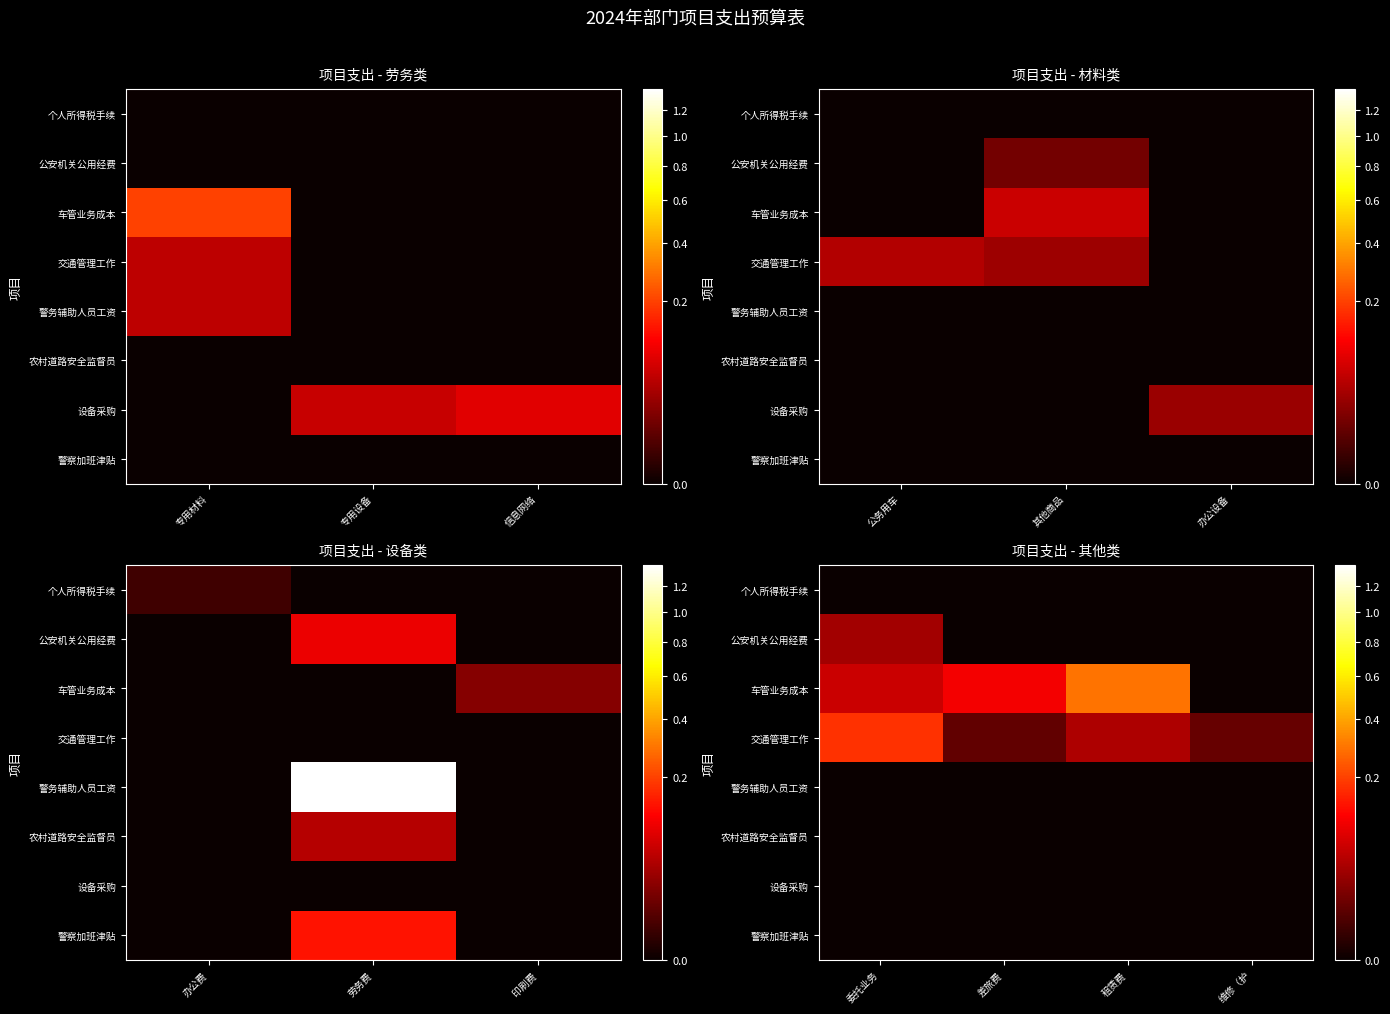

At how many categories does at least one series exceed 352652?

3